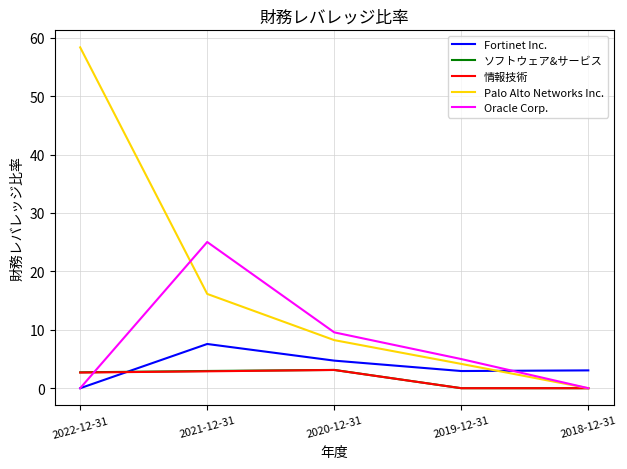

How many ソフトウェア&サービス values are between 0 and 2?

2